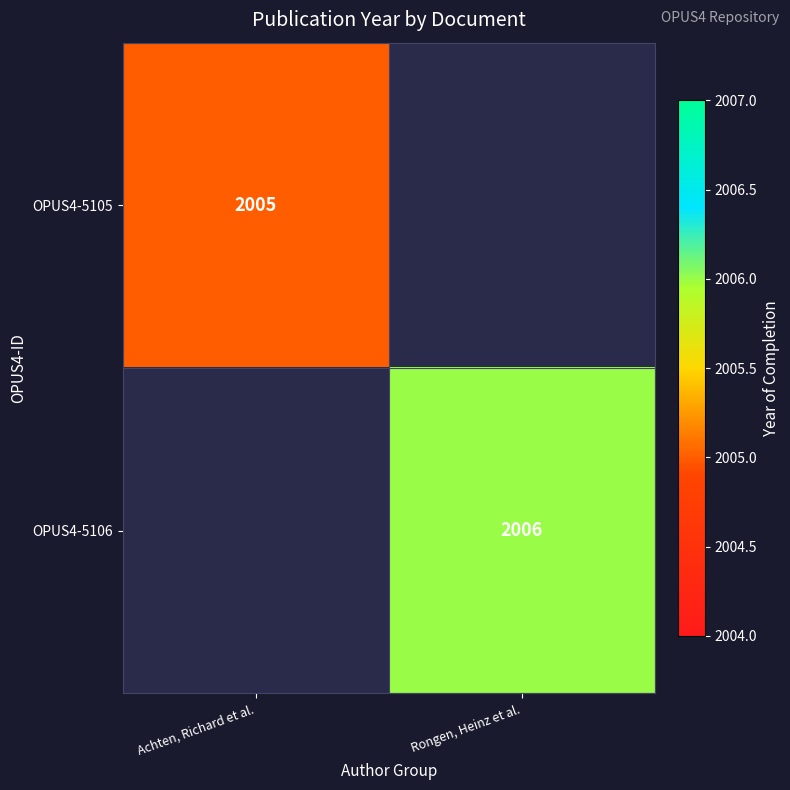

Is the value of OPUS4-5105 at Achten, Richard et al. greater than the value of OPUS4-5106 at Rongen, Heinz et al.?

No